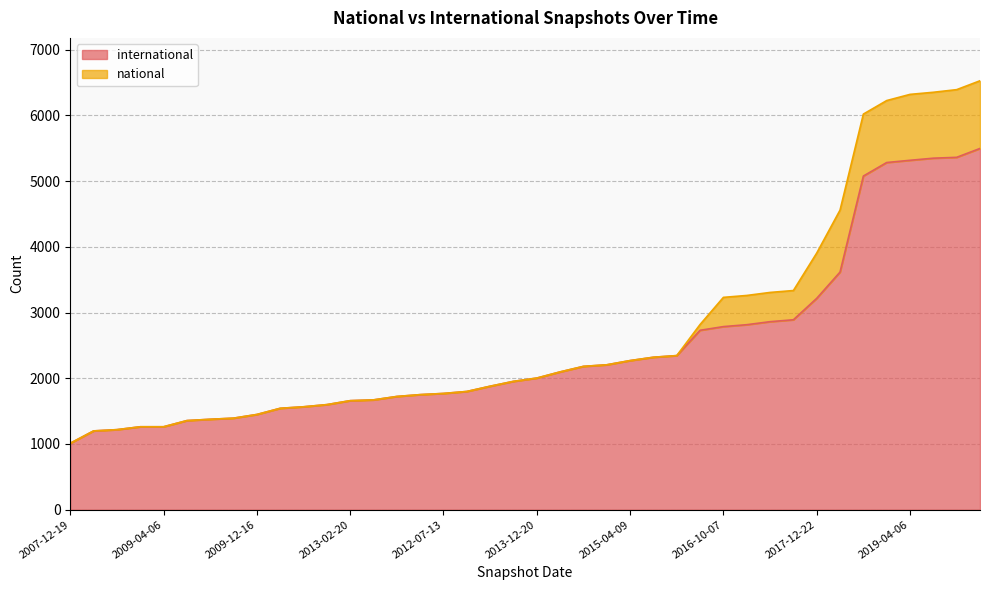

What is the label of the 19th point from the right?

2014-03-28